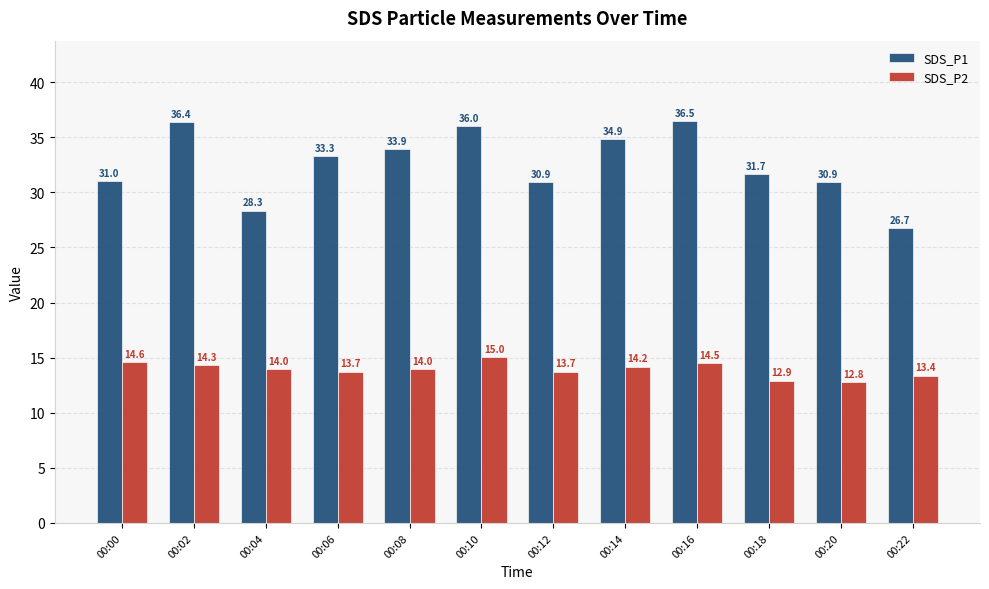

Reading right to left, list all the values displayed in this chart.

SDS_P1: 00:22=26.7	00:20=30.9	00:18=31.7	00:16=36.5	00:14=34.9	00:12=30.9	00:10=36.0	00:08=33.9	00:06=33.3	00:04=28.3	00:02=36.4	00:00=31.0
SDS_P2: 00:22=13.4	00:20=12.8	00:18=12.9	00:16=14.5	00:14=14.2	00:12=13.7	00:10=15.0	00:08=14.0	00:06=13.7	00:04=14.0	00:02=14.3	00:00=14.6